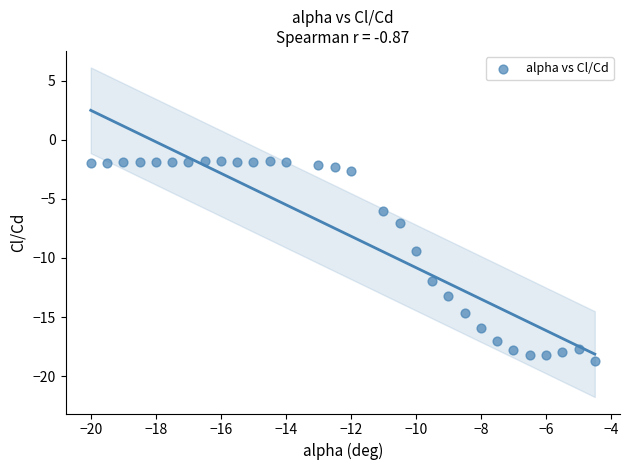

What Y value in the scatter plot is closest to -10?

-9.4